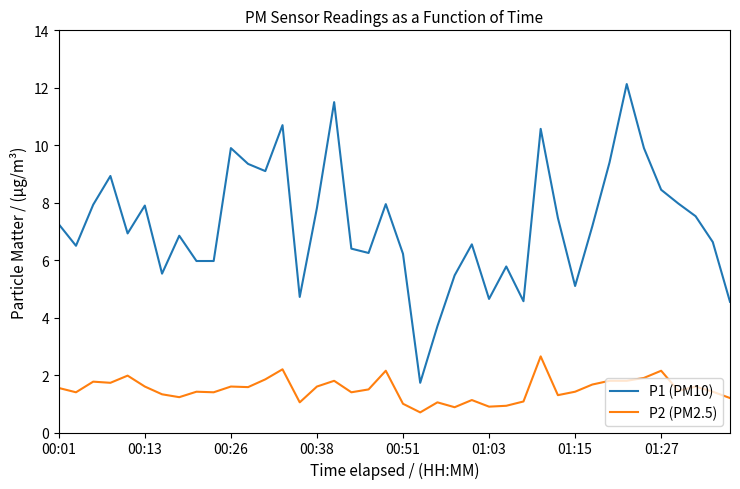

What is the minimum value shown in the chart?

0.7